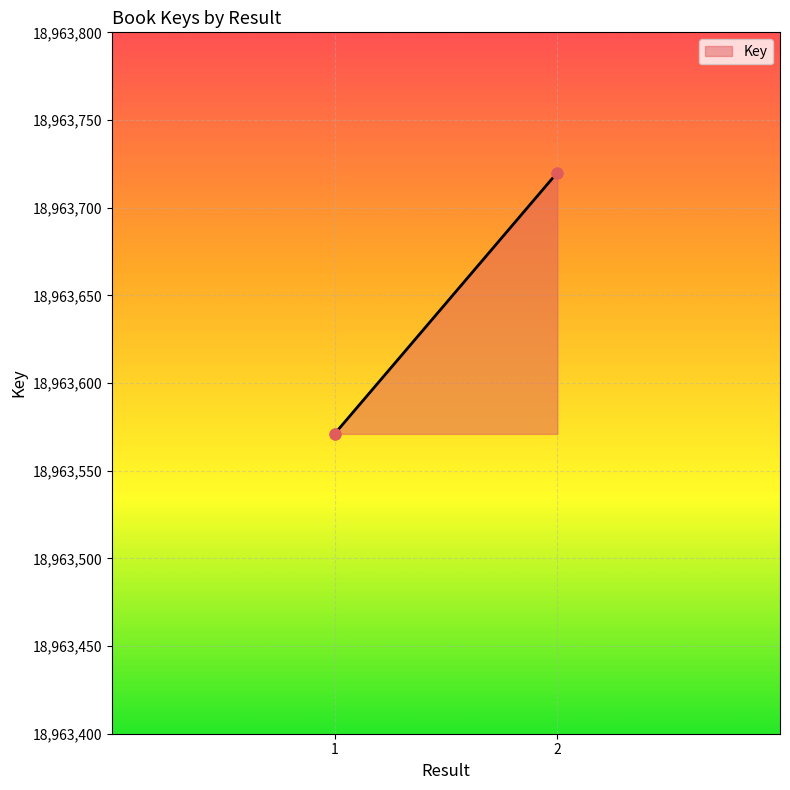

What is the change in value from 1 to 2?

+149